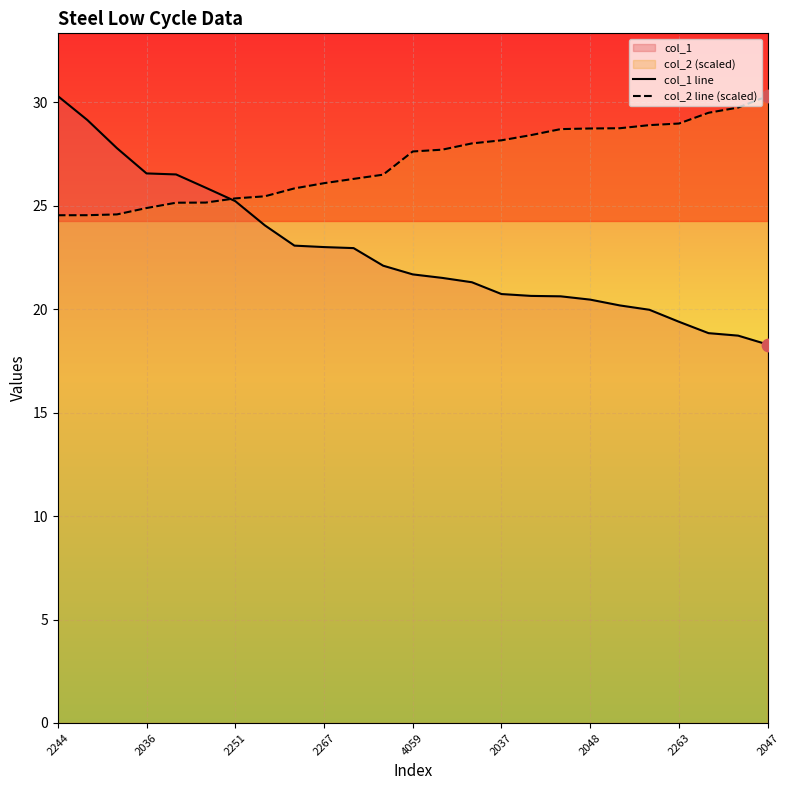

Which series has the largest Y range (max minus min)?

col_1 line